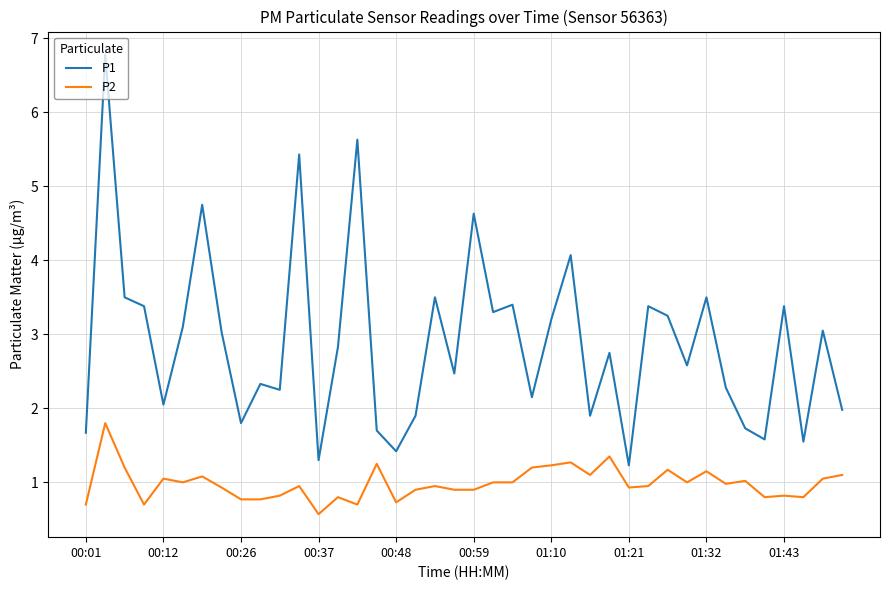

What are all the series names shown in the legend?

P1, P2